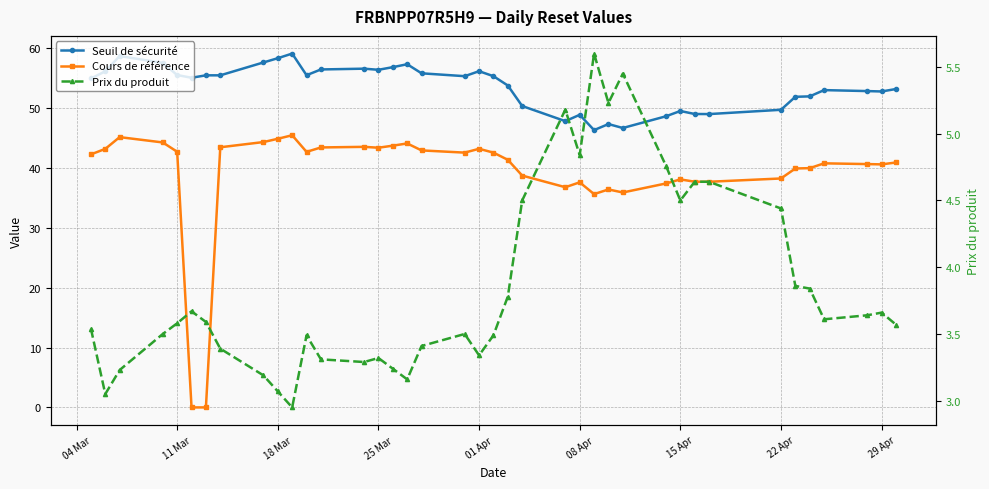

What is the value of the Cours de référence point at the 31st from the left?

37.7